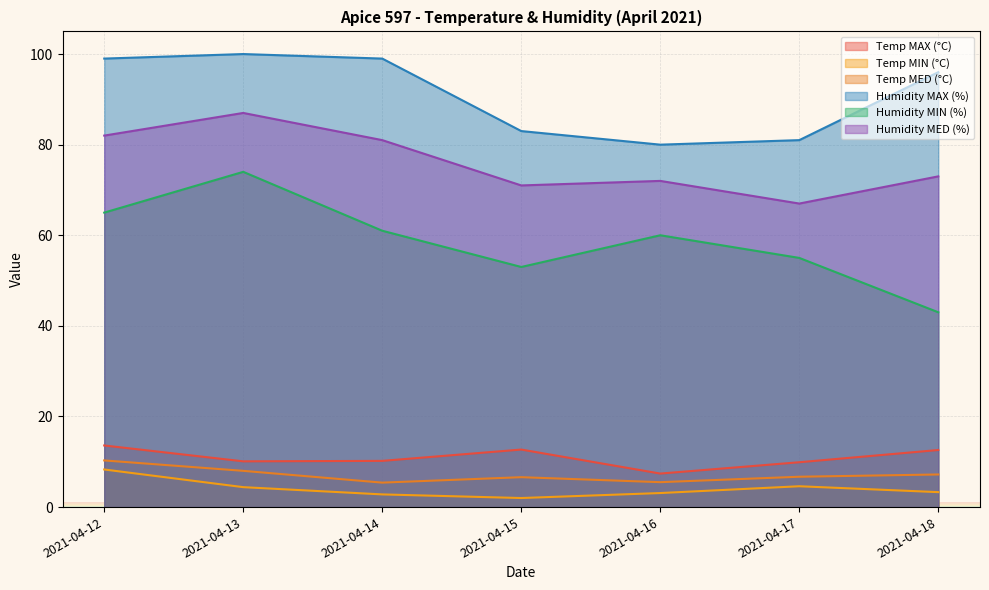

How many data points does each series have?

7